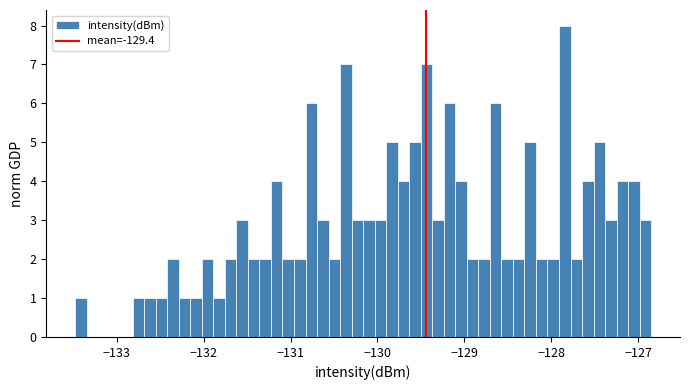

Around what value on the x-axis is the tallest bar? Give the approximate position of its centre, as read against the axis.

-127.8